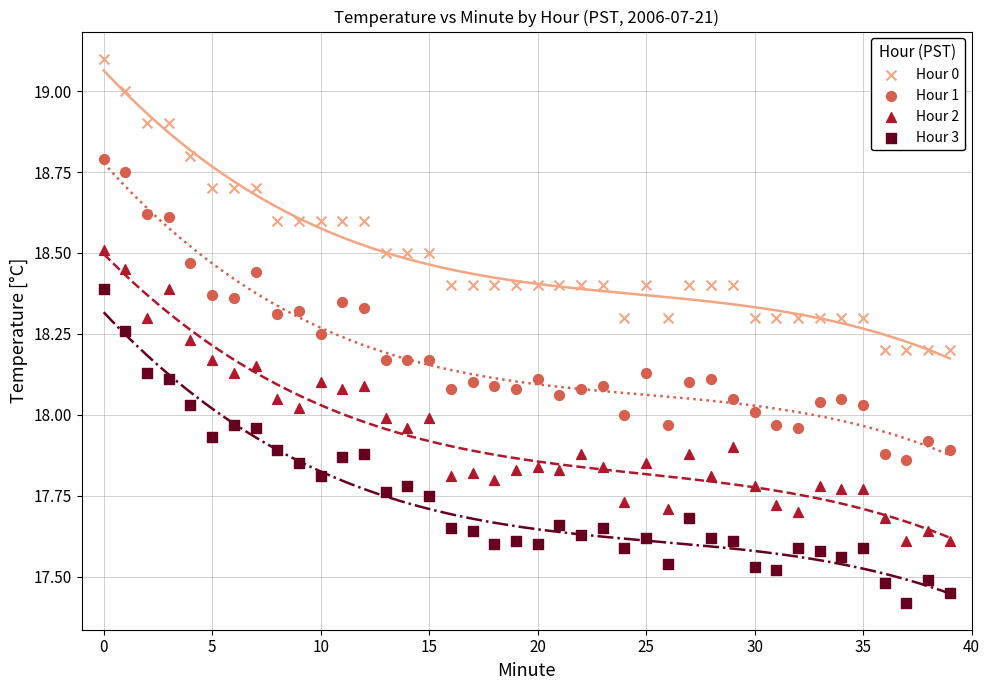

Which series has the largest Y range (max minus min)?

Hour 3